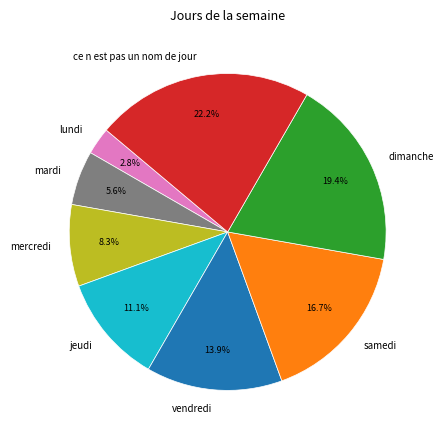

Count the number of slices in the pie.

8